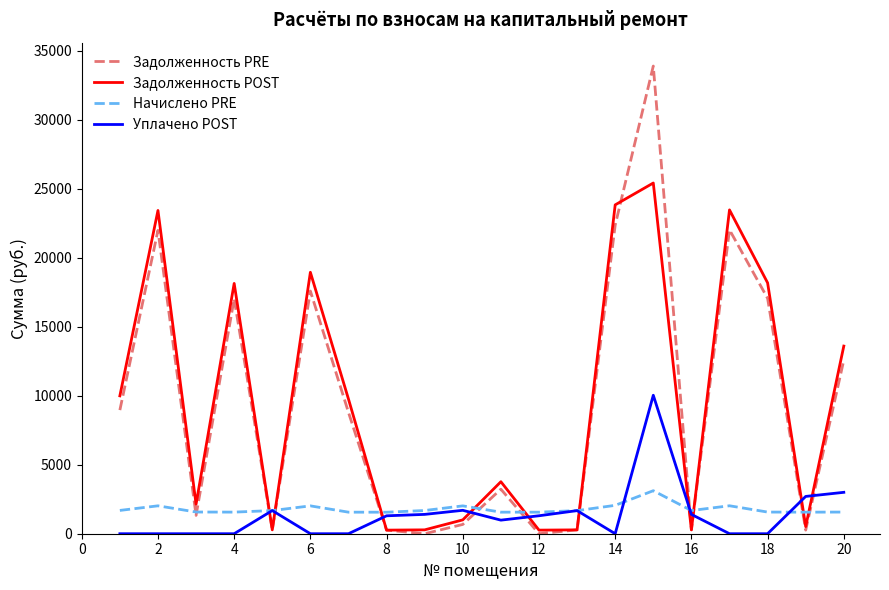

List the series in order of their peak value, lowest first.

Начислено PRE, Уплачено POST, Задолженность POST, Задолженность PRE